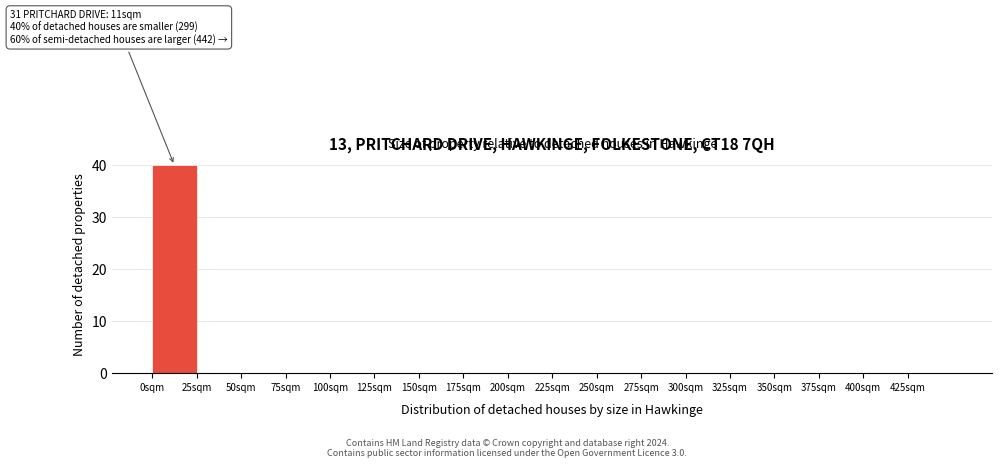

Over which range of the x-axis is the bar tallest?

0 to 25